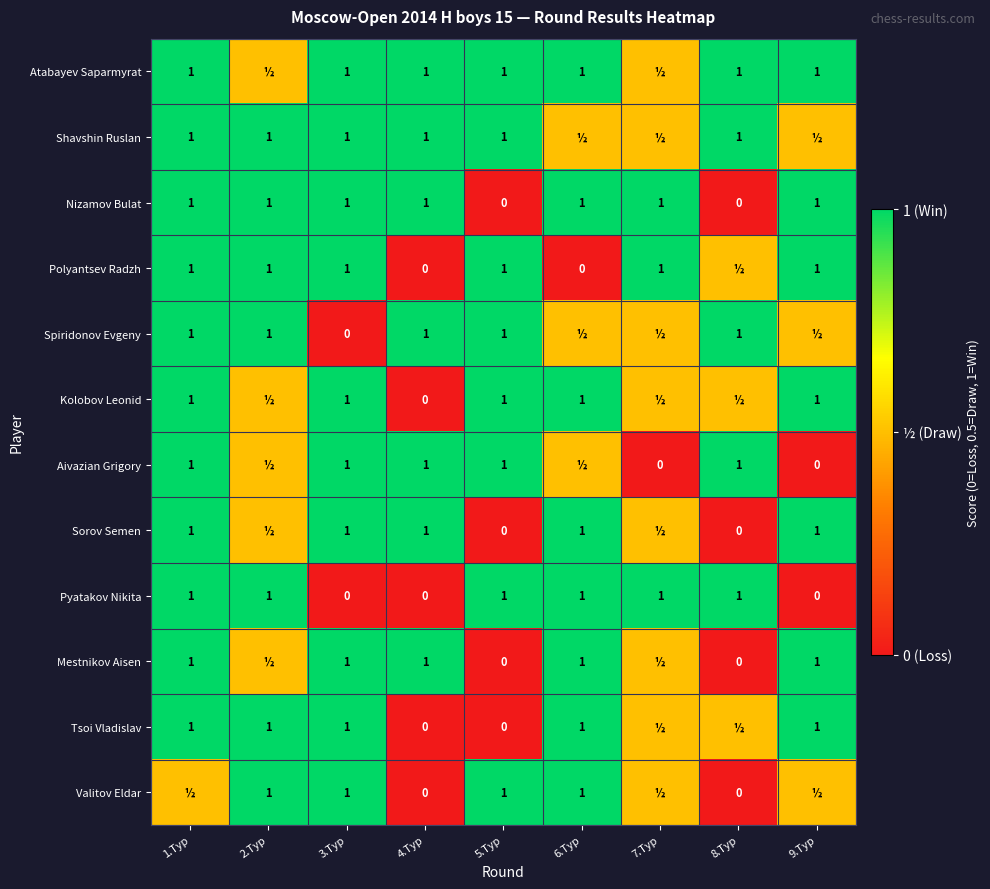

Count the number of data series in this chart.

12